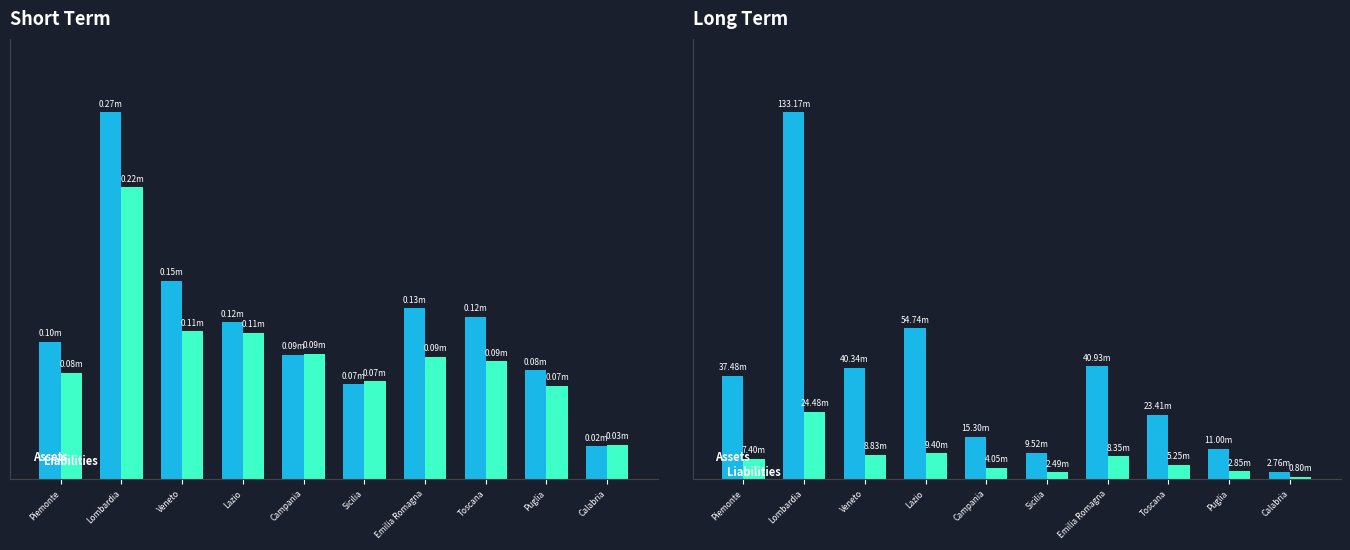

Are the bars horizontal?

No